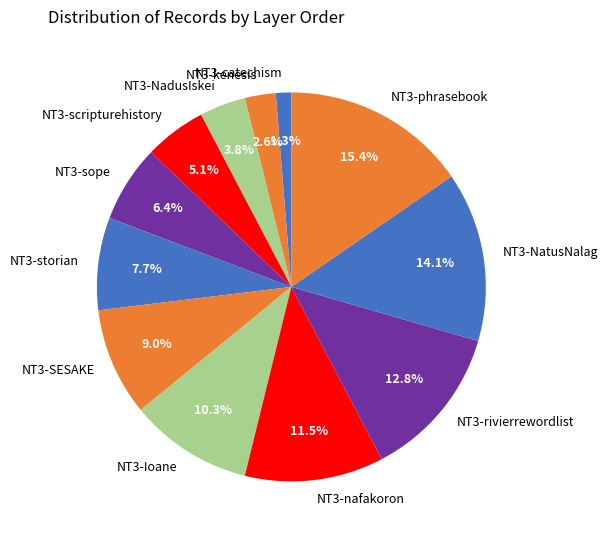

What is the smallest slice in the pie chart?

NT3-catechism